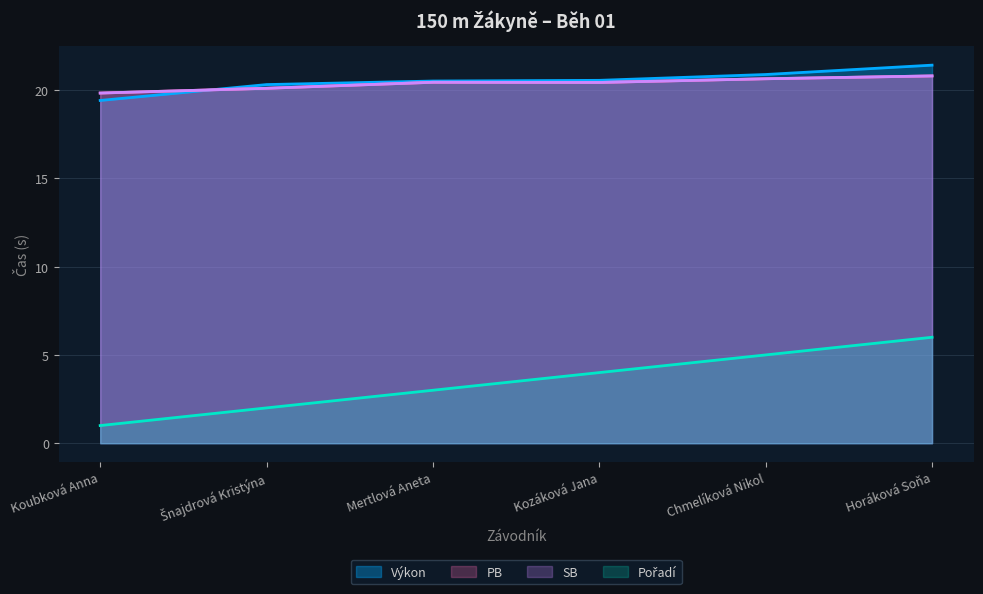

What position from the right is Kozáková Jana?

3